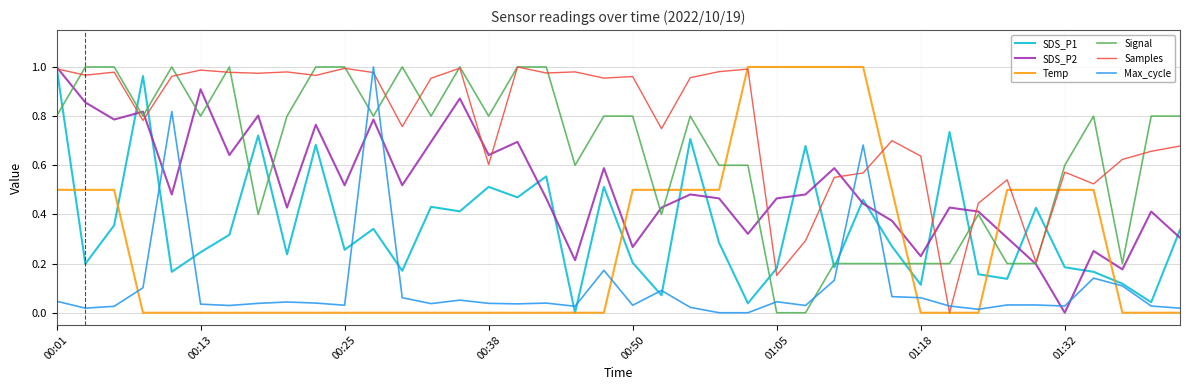

Which series ends up on top after the final intersection of SDS_P1 and Signal?

Signal